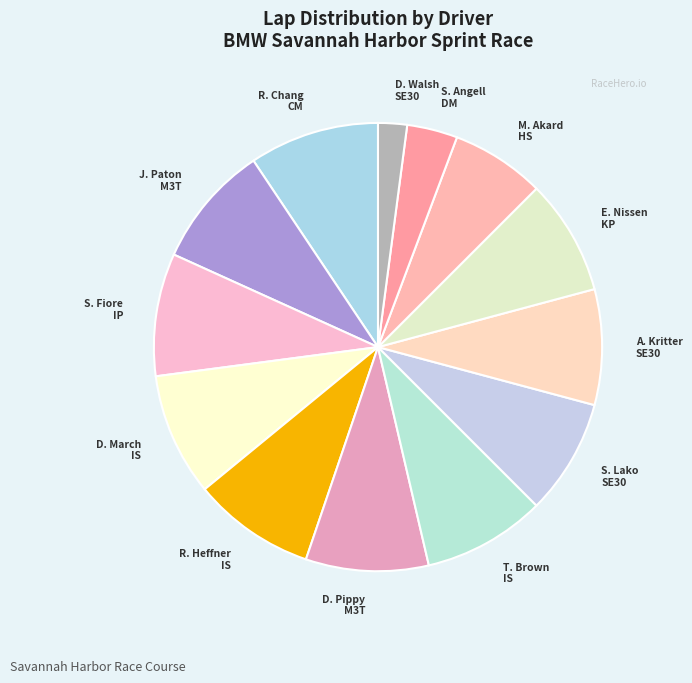

How many segments does this pie chart have?

13